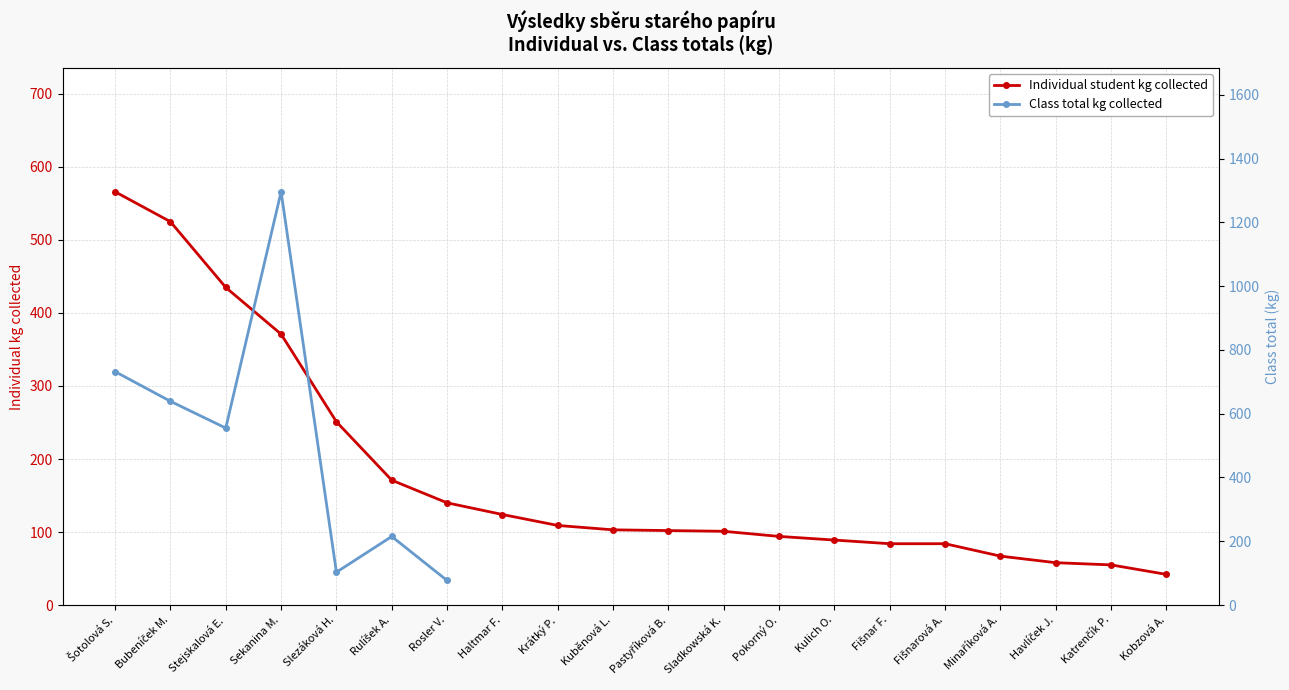

Read the value at Bubeníček M..

525